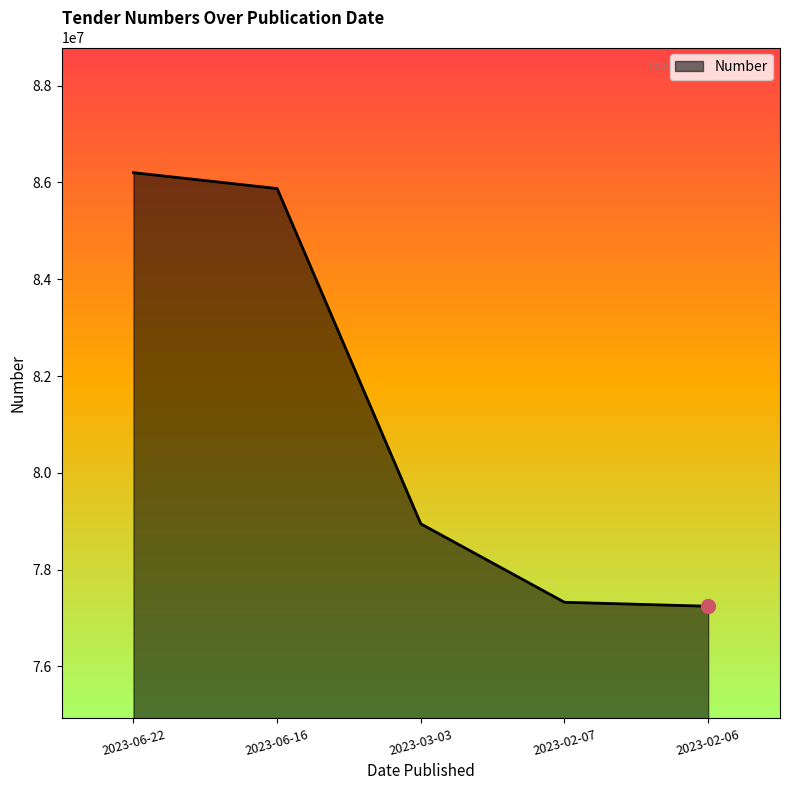

How many lines are shown in the chart?

1